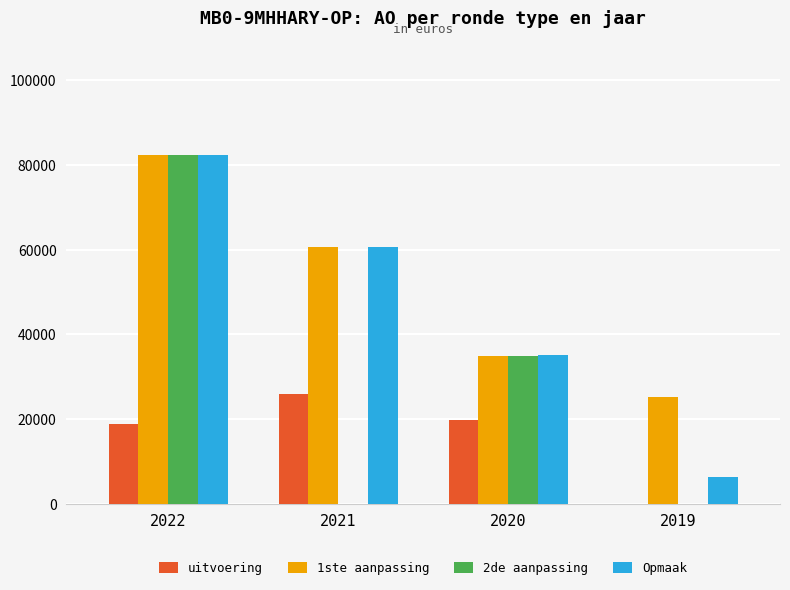

At which label does uitvoering first exceed 19850?

2021